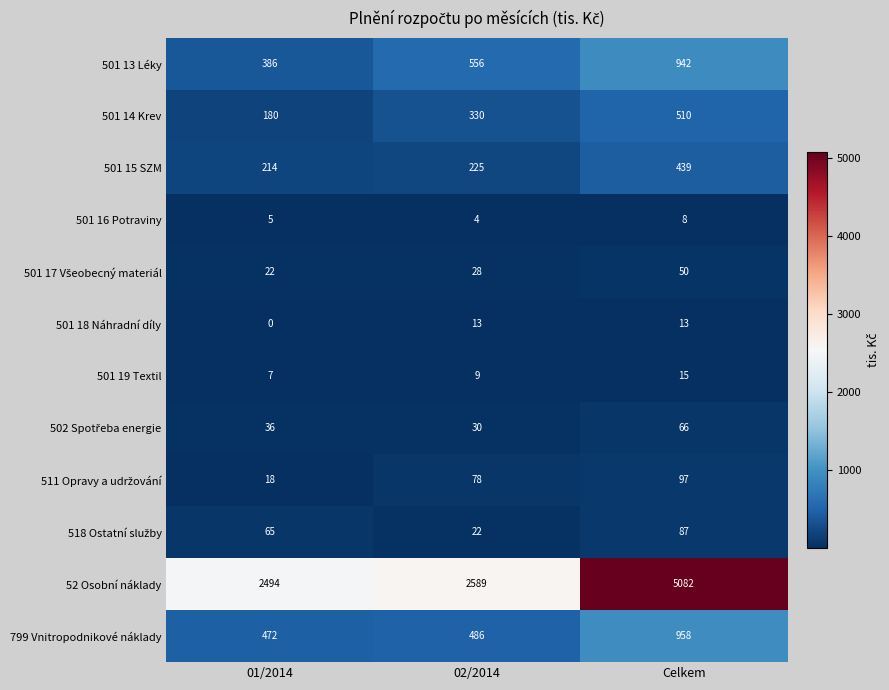

The value of 501 15 SZM at 01/2014 is 344. True or false?

False